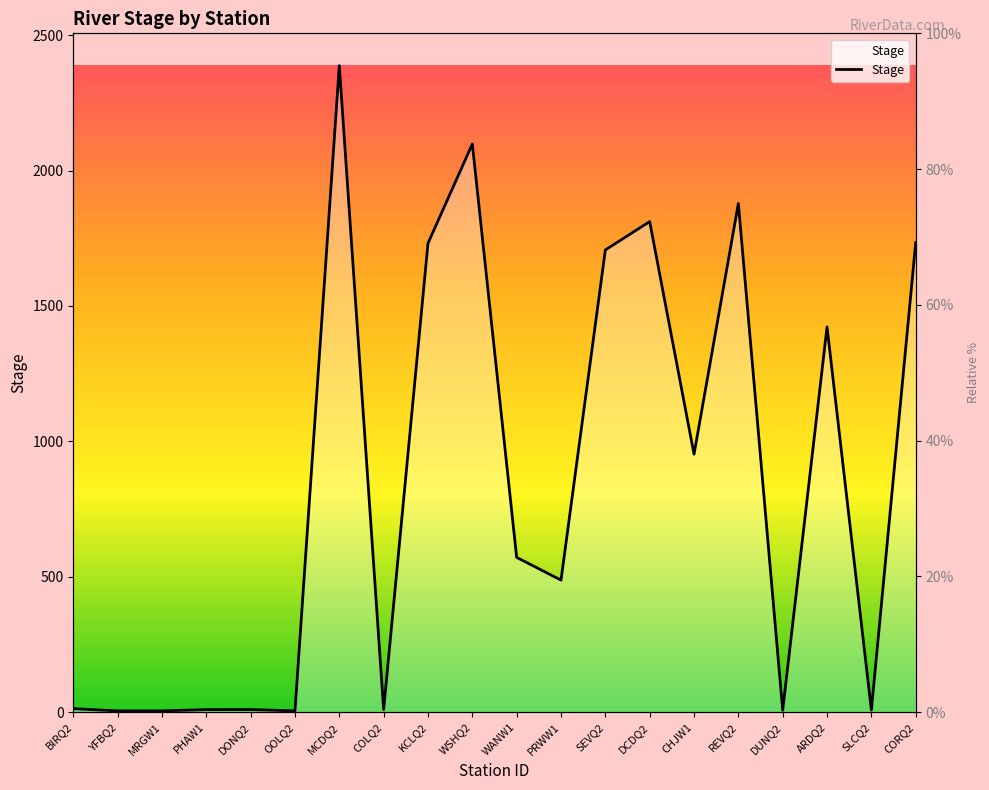

What is the minimum value shown in the chart?

4.5